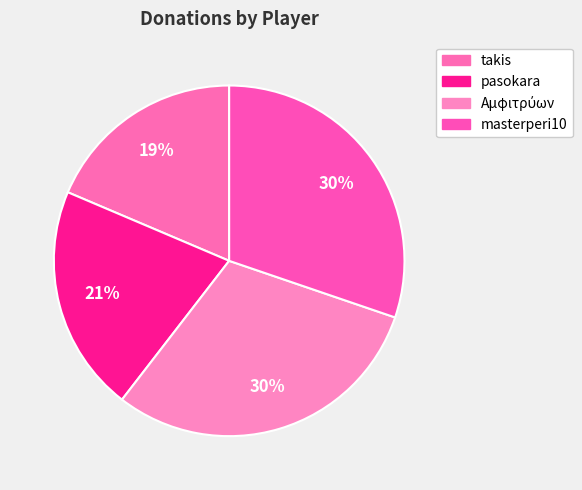

Is there any slice that represents more than half of the pie?

No